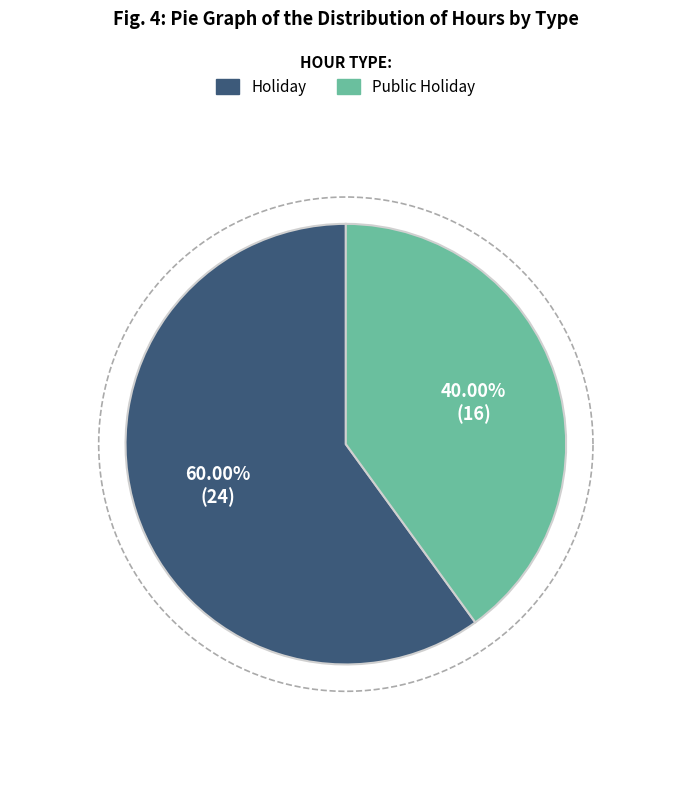

How many slices are in this pie chart?

2